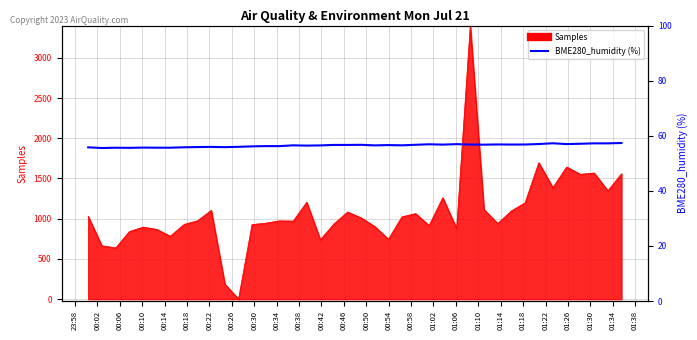

How many data points are less than 56?

12